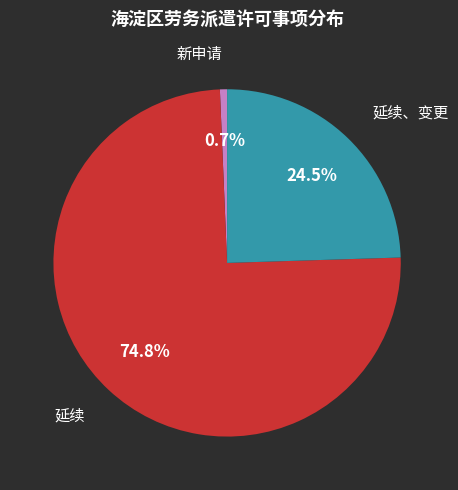

Is there a majority slice in this chart?

Yes